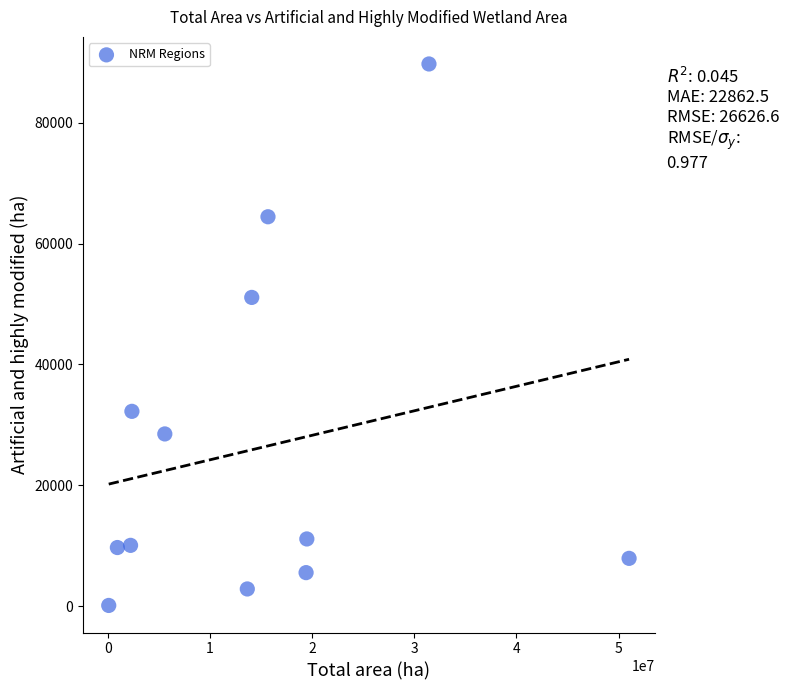

What is the average X value?

14661610